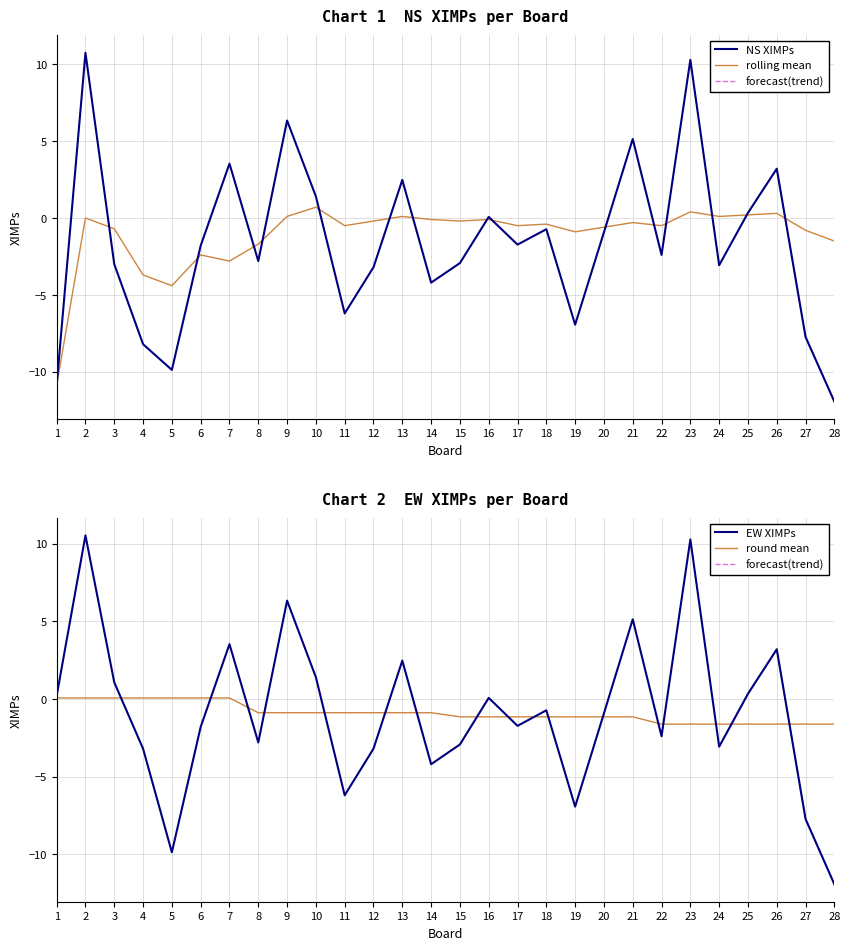

Where is the first local maximum for XIMPs (EW)?

2